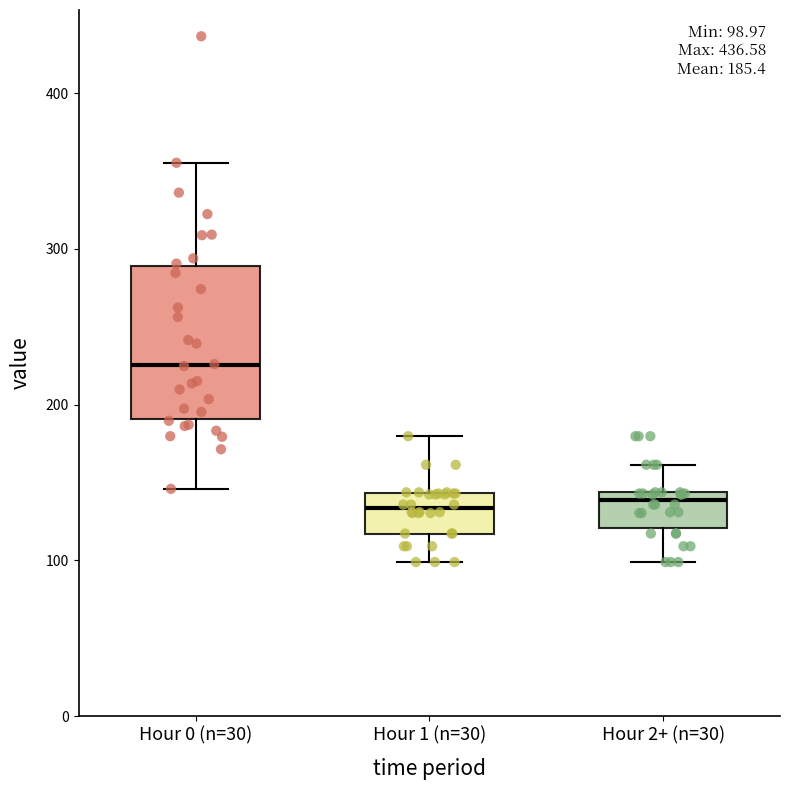

Which box is the tallest, from its lower edge to its upper edge?

Hour 0 (n=30)